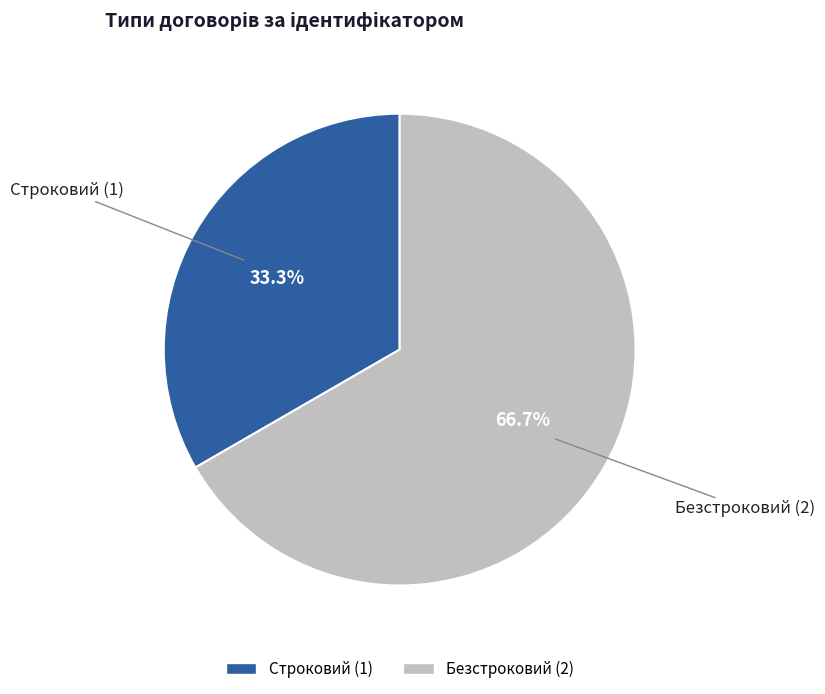

What percentage is the Безстроковий slice, to the nearest percent?

67%